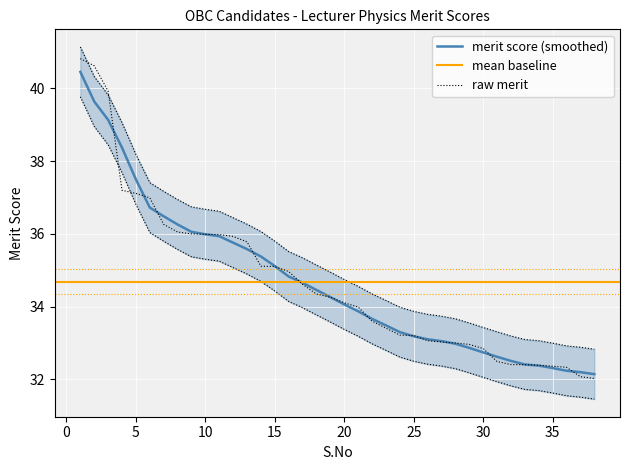

The value at 30 is 32.8. True or false?

True